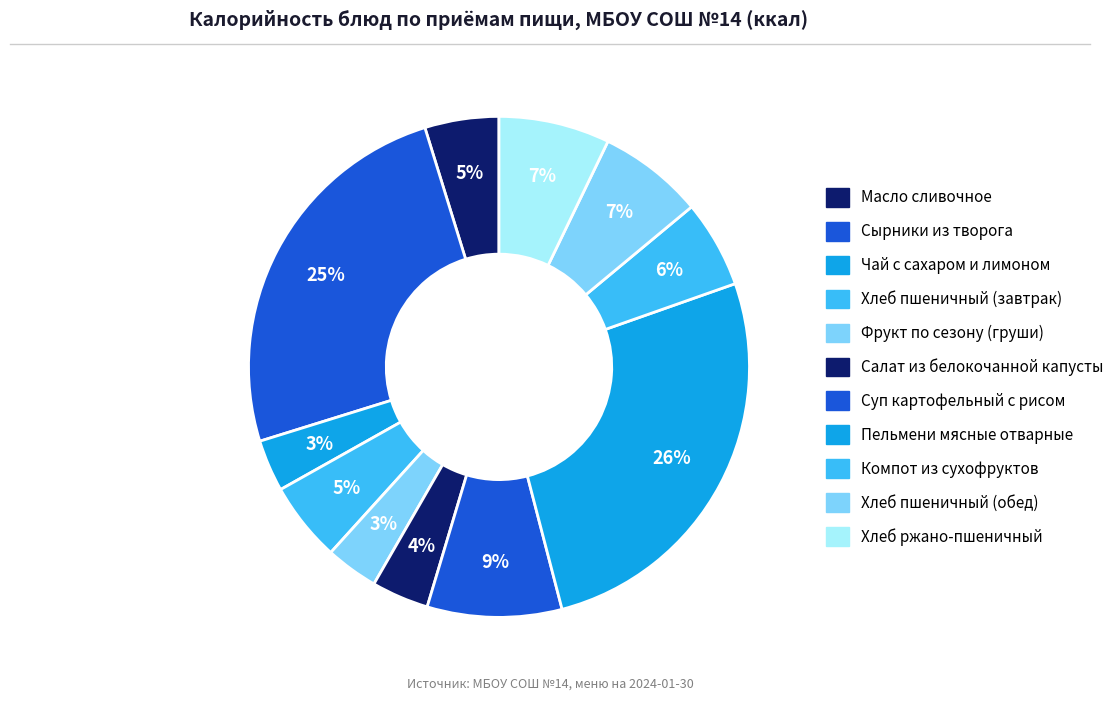

Is there a majority slice in this chart?

No